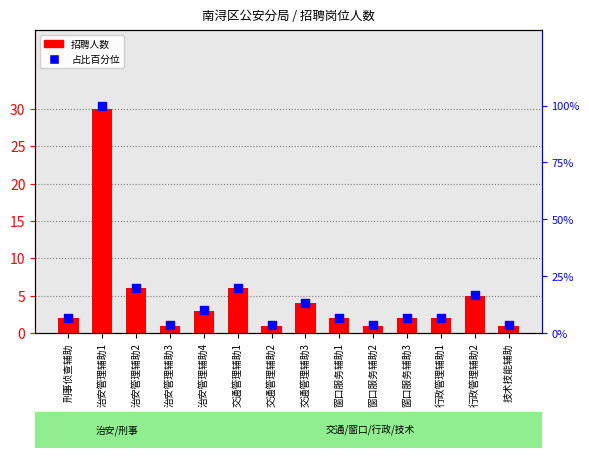

What is the total value across all series at 交通管理辅助3?

17.3